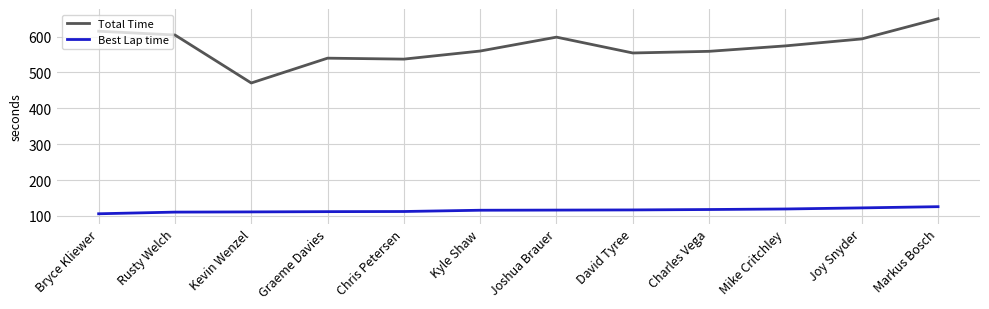

What value does the Total Time series have at Kyle Shaw?

559.7